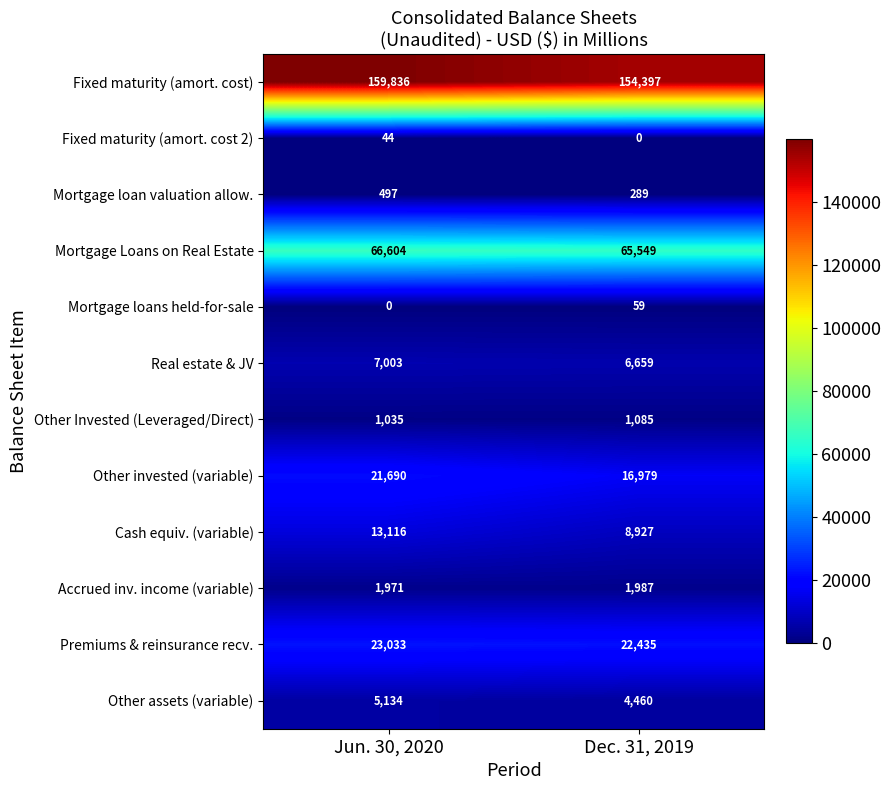

Read the Real estate & JV value at Dec. 31, 2019, to the nearest 10.

6660